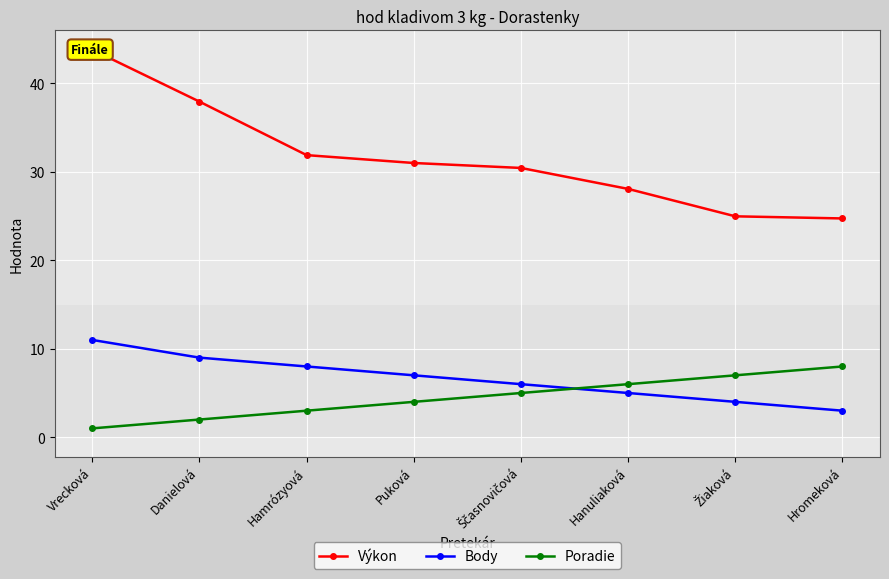

Is it true that Výkon equals 66.5 at Danielová?

False